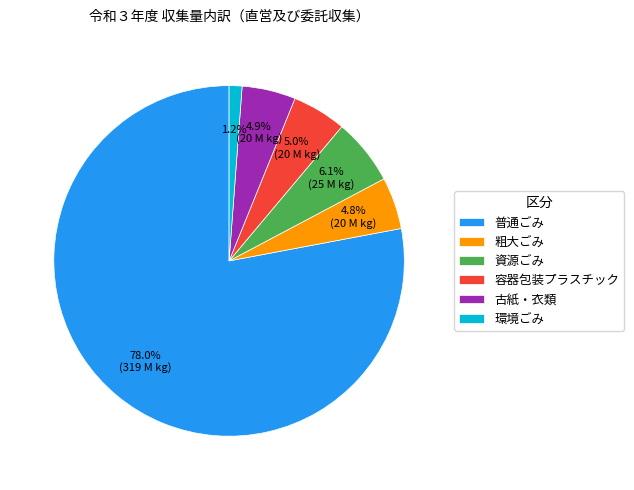

Count the number of slices in the pie.

6